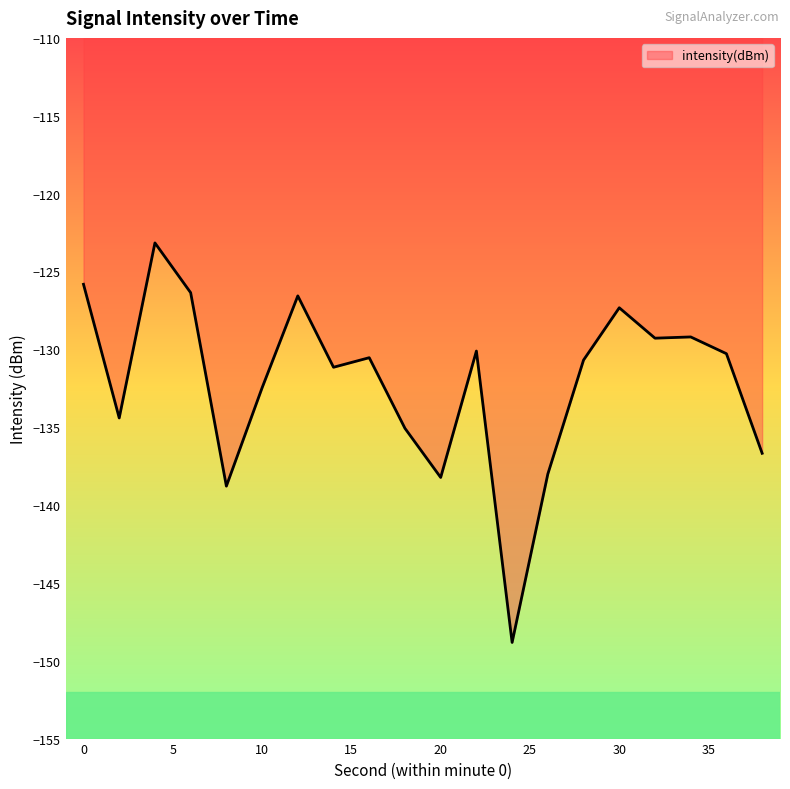

What is the average value?

-132.2